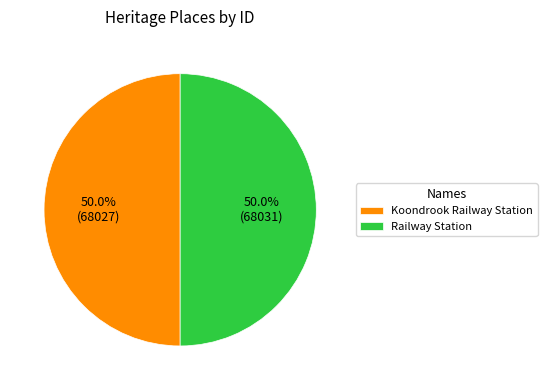

What percentage do Railway Station and Koondrook Railway Station together represent?

100.0%